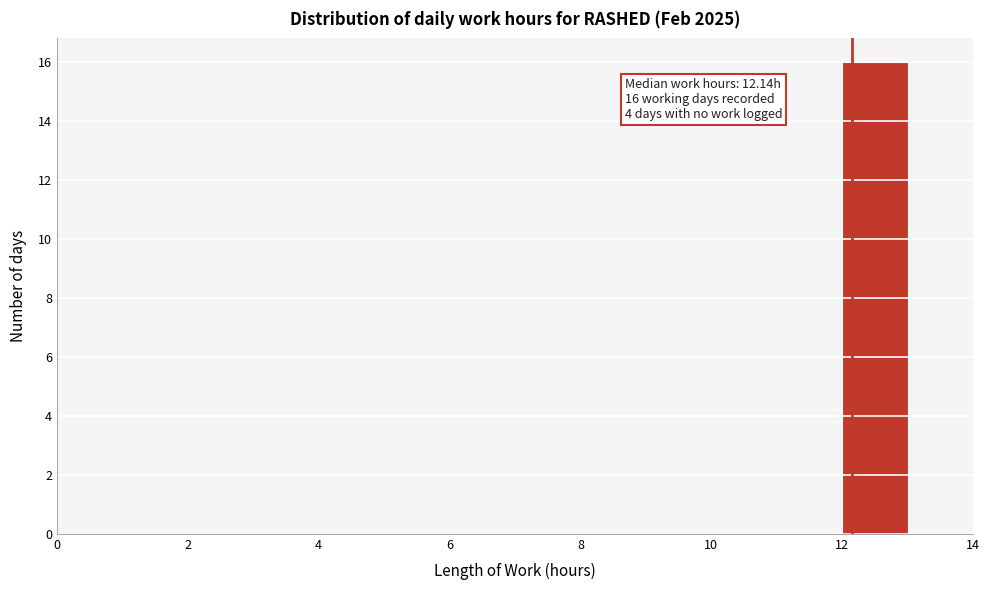

Which range on the x-axis has the tallest bar?

12 to 13